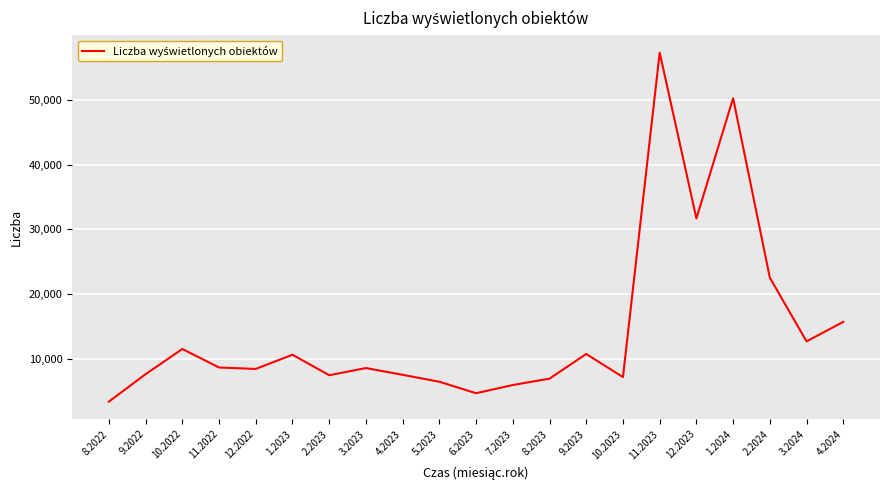

True or false: the data has more than 0 interior local peaks.

True